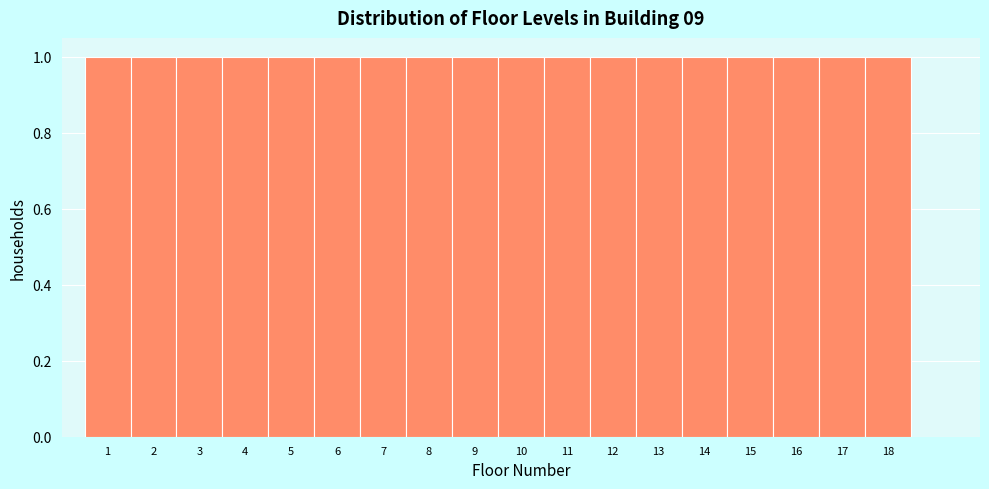

Reading left to right, transcribe this chart: for each bar, give the range it covers on the x-axis and its height. The values are not printed on the chart, so give them approximately, as read against the axis.

0.5 to 1.5: 1
1.5 to 2.5: 1
2.5 to 3.5: 1
3.5 to 4.5: 1
4.5 to 5.5: 1
5.5 to 6.5: 1
6.5 to 7.5: 1
7.5 to 8.5: 1
8.5 to 9.5: 1
9.5 to 10.5: 1
10.5 to 11.5: 1
11.5 to 12.5: 1
12.5 to 13.5: 1
13.5 to 14.5: 1
14.5 to 15.5: 1
15.5 to 16.5: 1
16.5 to 17.5: 1
17.5 to 18.5: 1